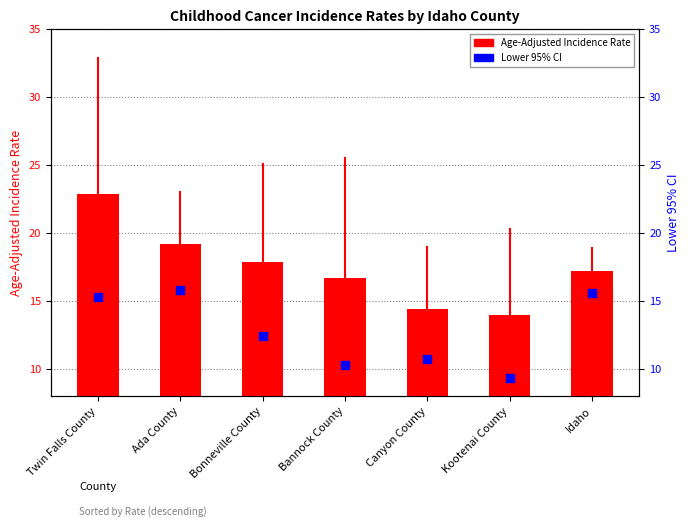

At which category is the sum across all series the highest?

Twin Falls County